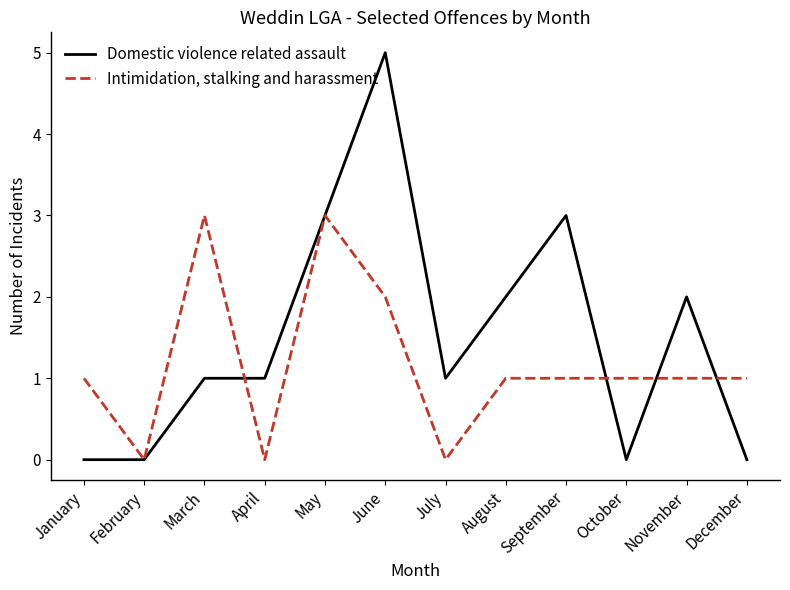

At which category is the sum across all series the highest?

June